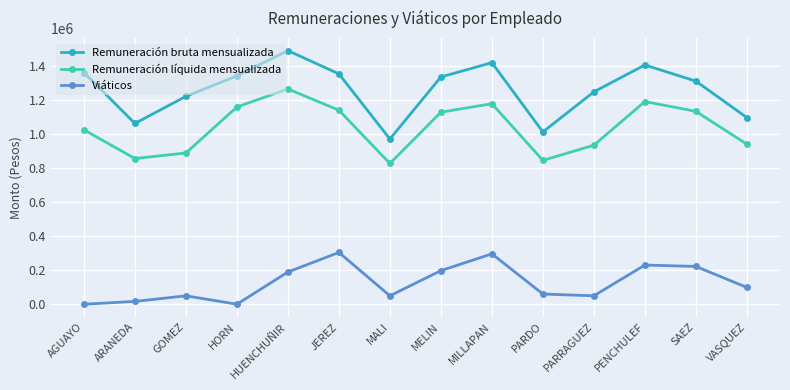

Which series has the largest range (max minus min)?

Remuneración bruta mensualizada